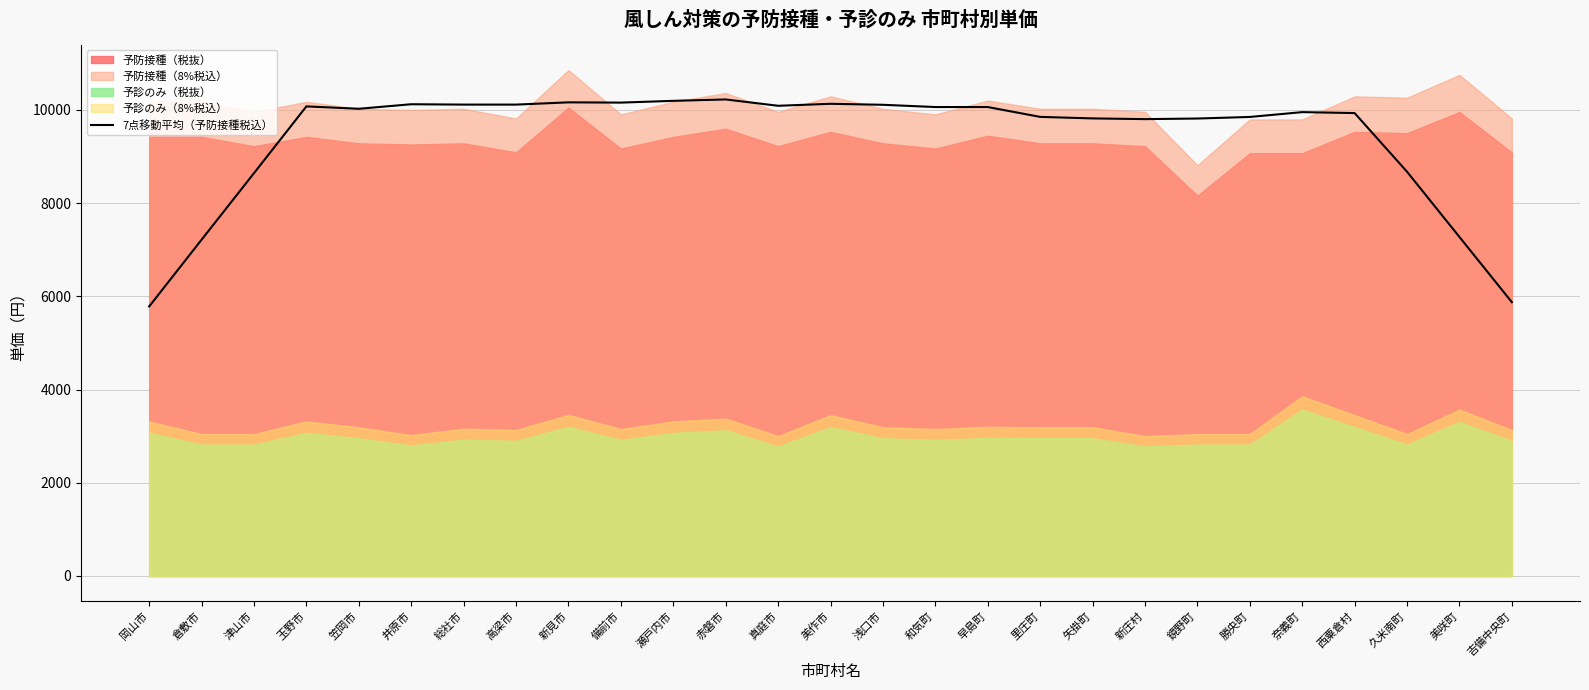

Where is the data nearest to the value 8002?

津山市